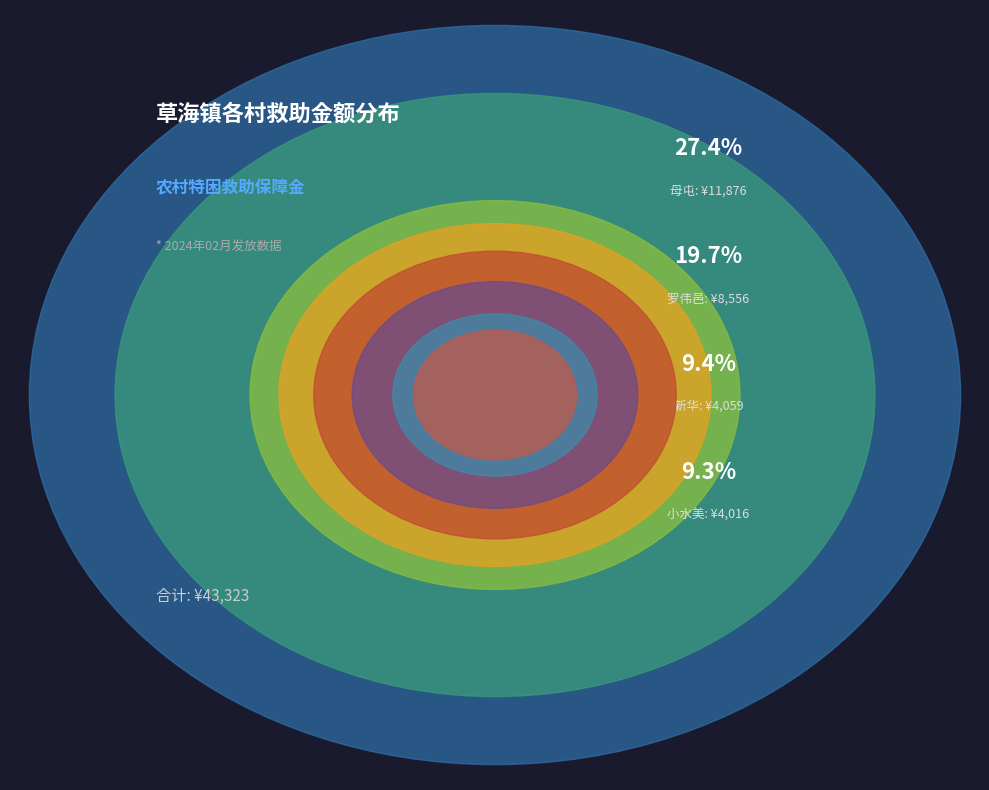

Is there any slice that represents more than half of the pie?

No